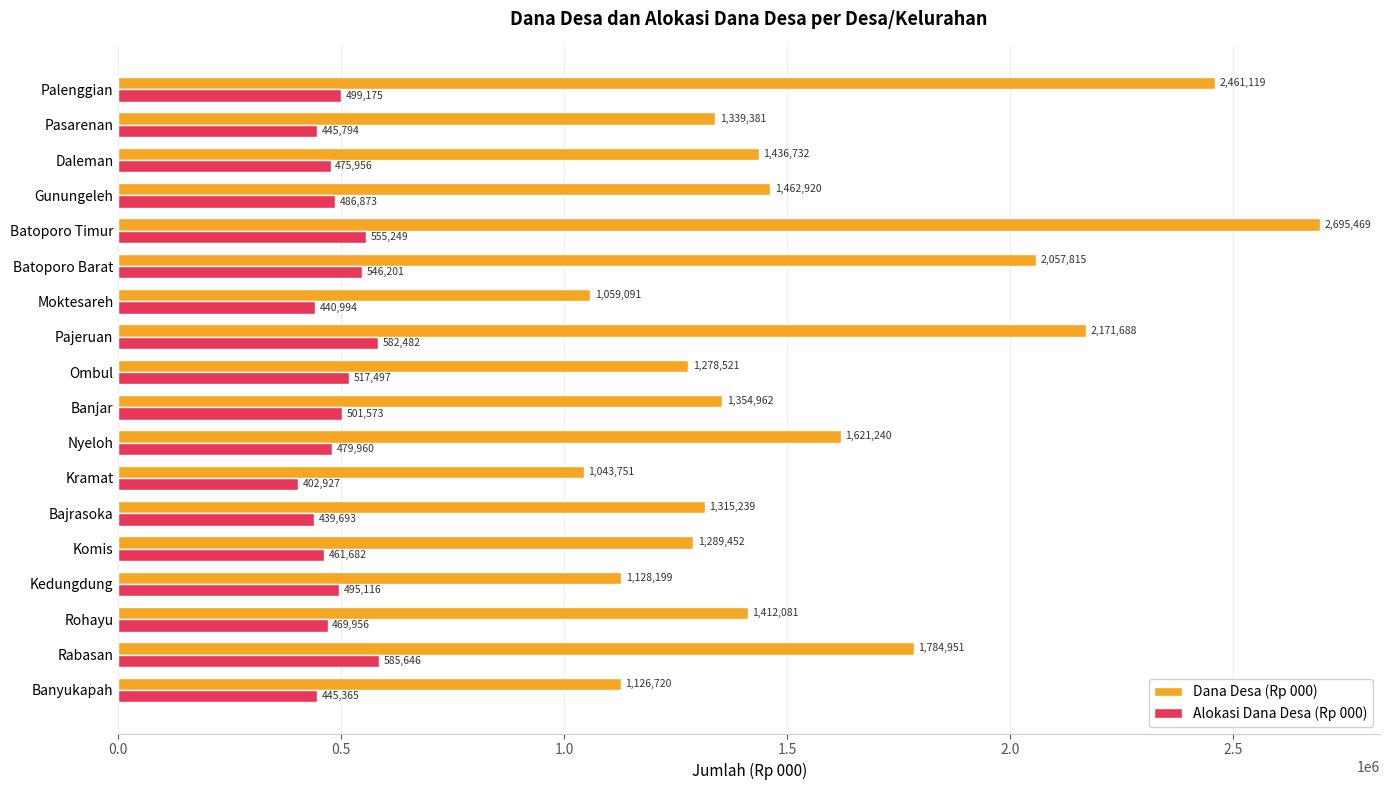

At which category is the sum across all series the highest?

Batoporo Timur